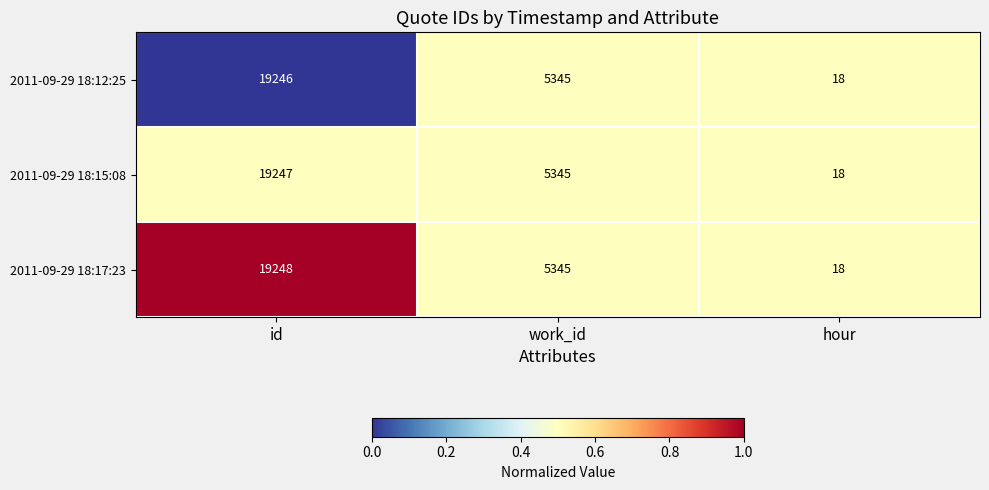

At which label does 2011-09-29 18:15:08 first exceed 5345?

id